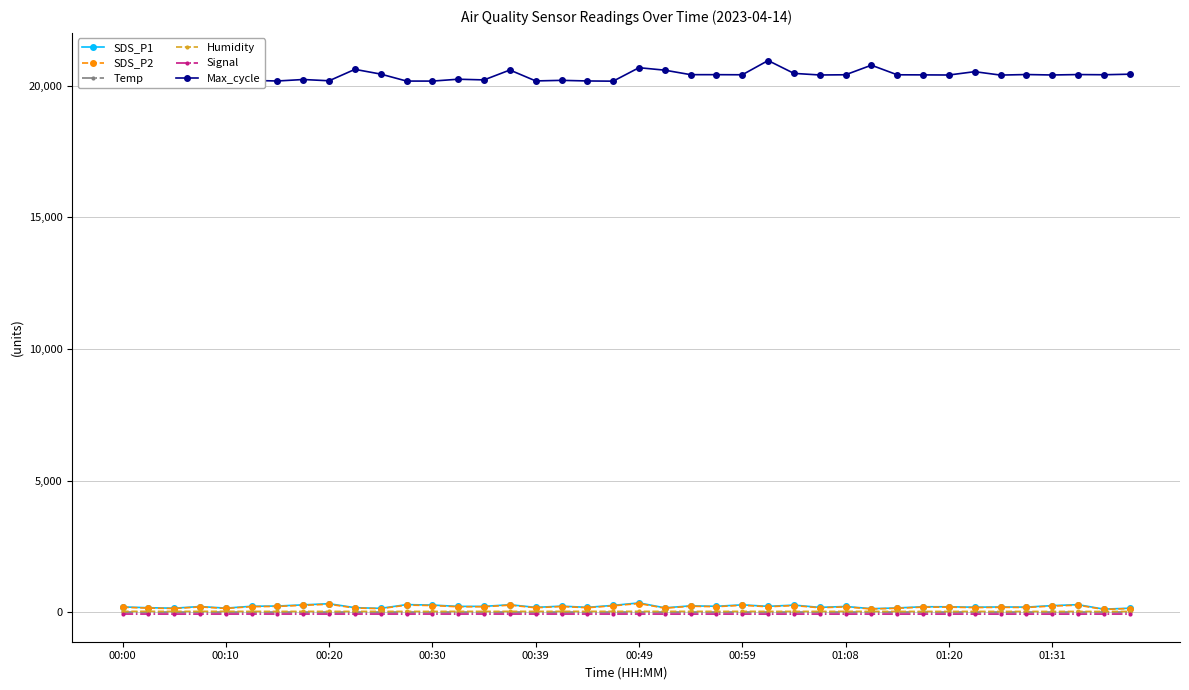

True or false: Humidity and SDS_P1 intersect in this chart.

False